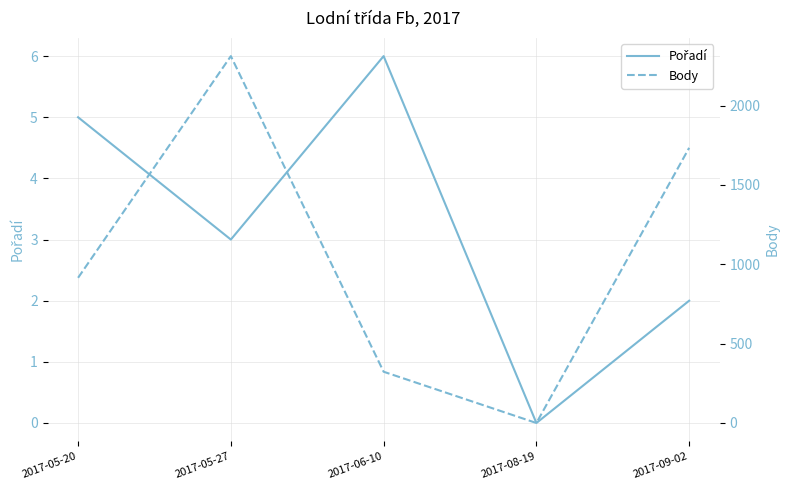

How many interior local peaks does the Body series have?

1